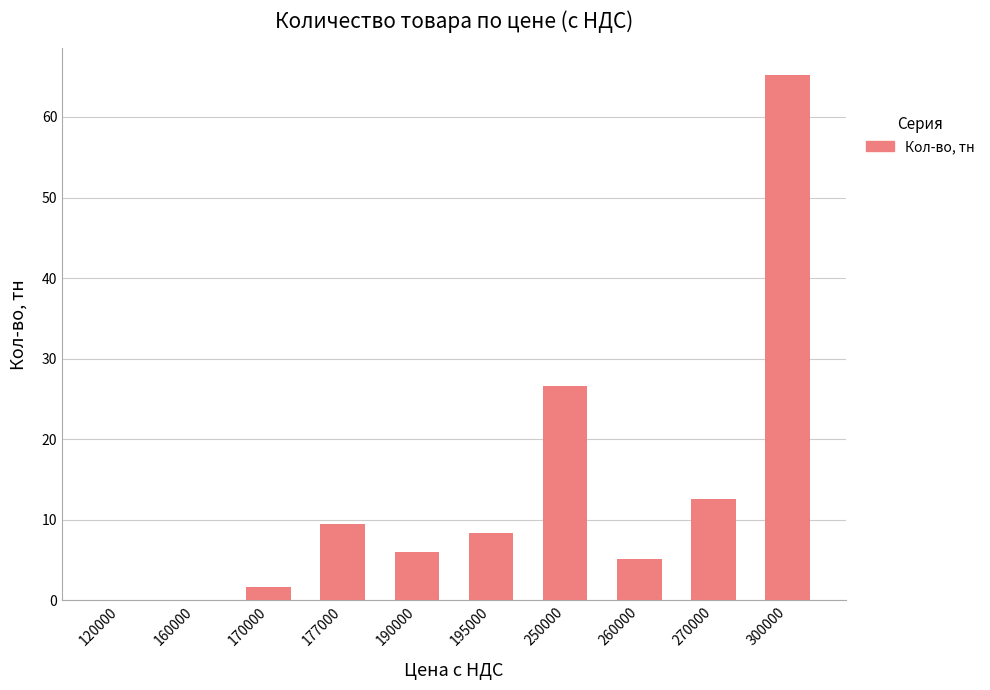

Which label corresponds to the largest value in the chart?

300000